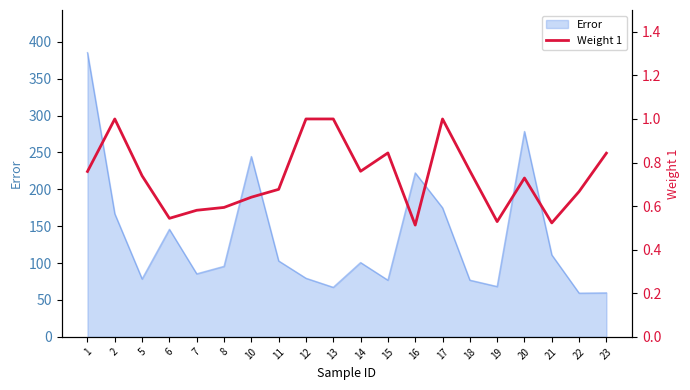

What is the highest value of the Error series?

385.3